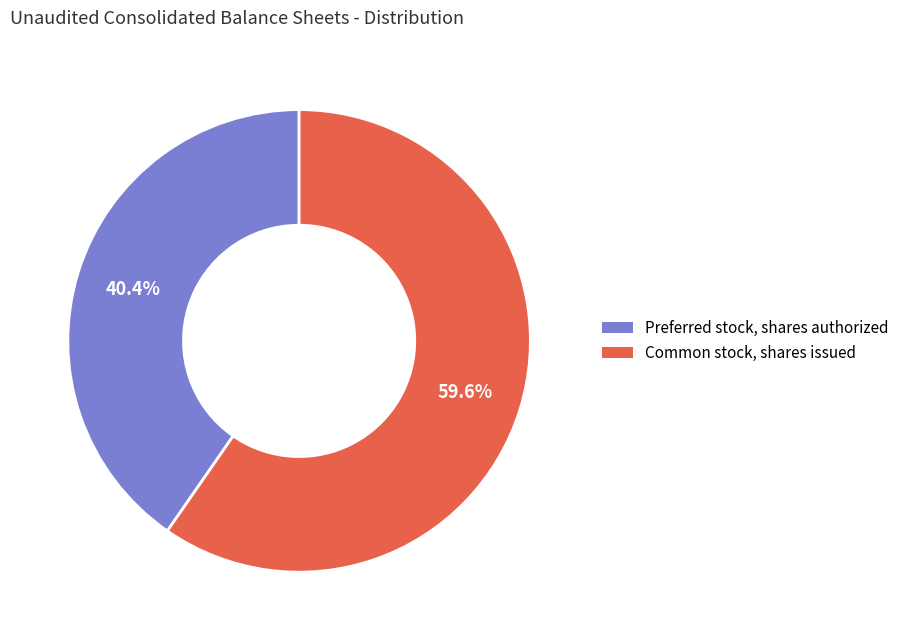

What is the largest slice in the pie chart?

Common stock, shares issued